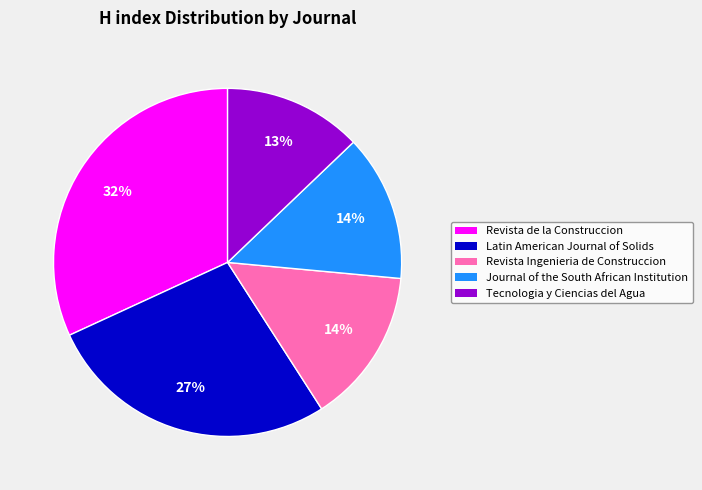

Is it true that Journal of the South African Institution is 14% of the pie?

True